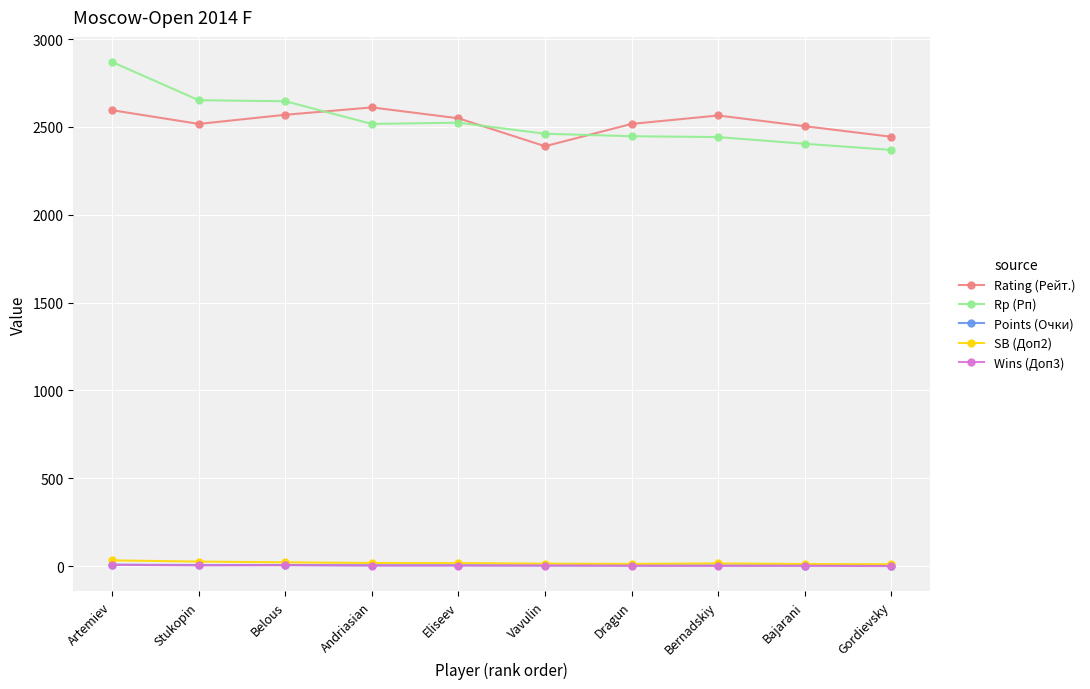

True or false: Rating (Рейт.) and Wins (Доп3) intersect in this chart.

False